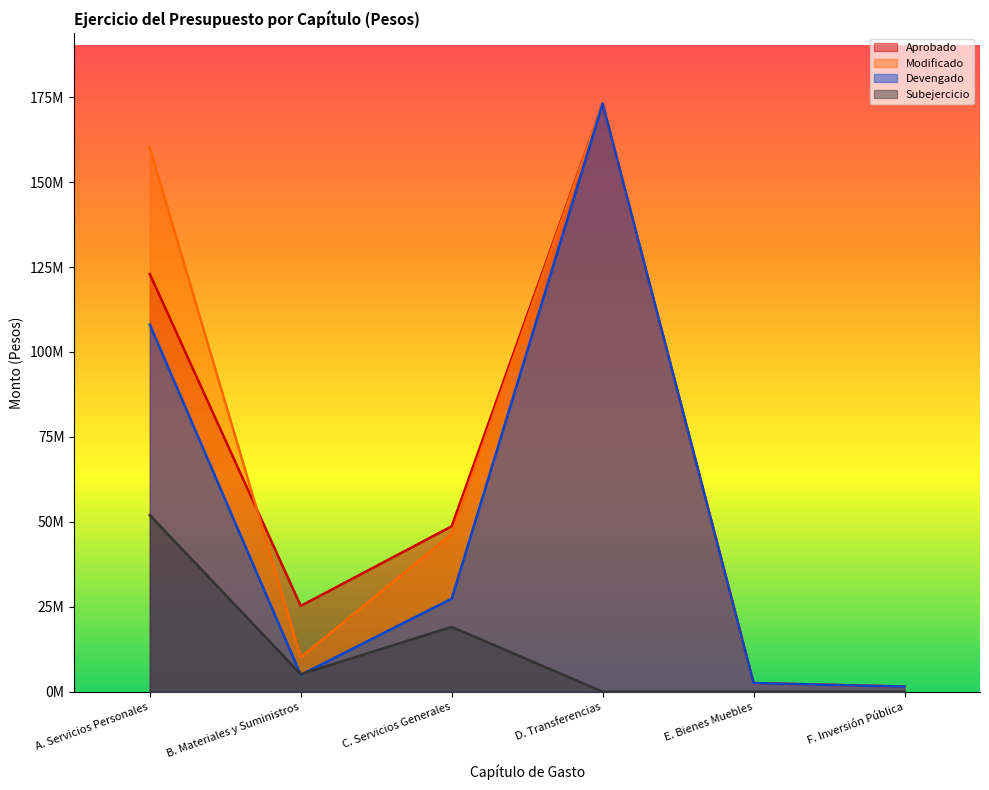

Is it true that Subejercicio equals 0.0 at E. Bienes Muebles?

True